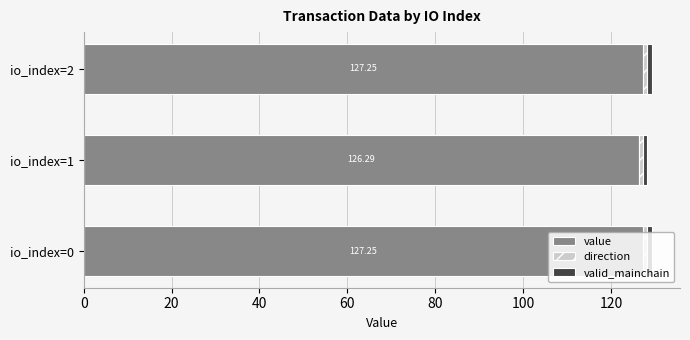

What is the sum of all value values?

380.8